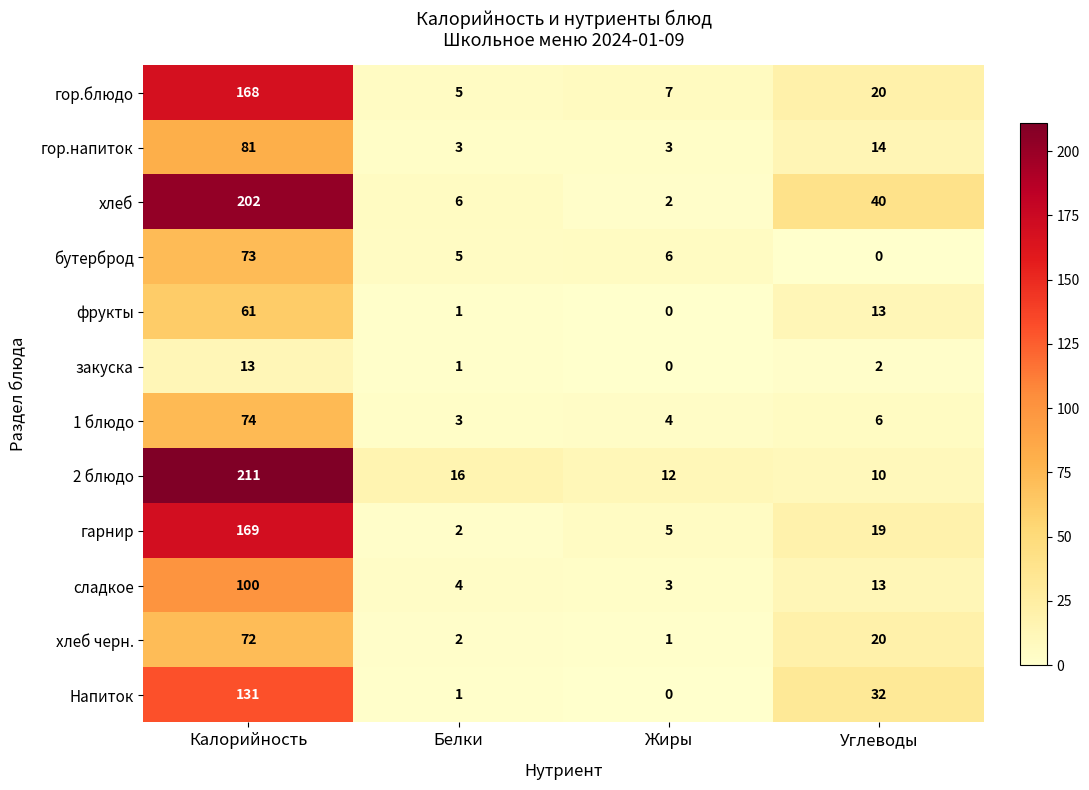

Which label corresponds to the largest value in the chart?

Калорийность